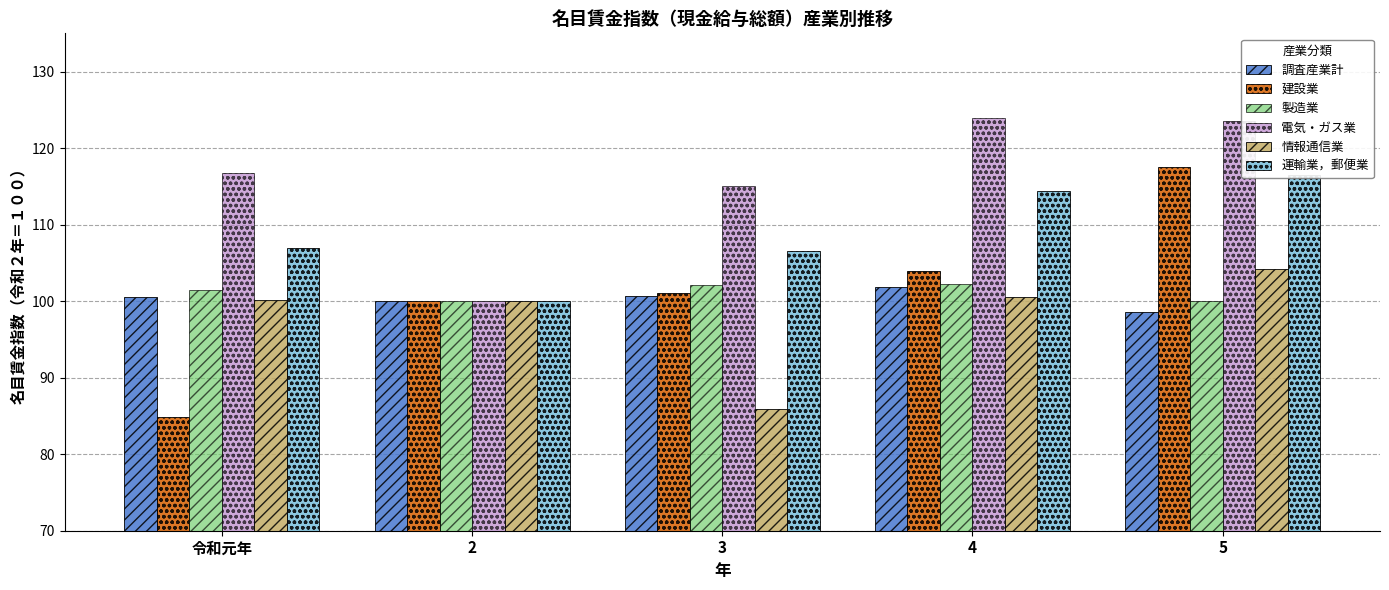

Reading left to right, extract all data points from this chart.

調査産業計: 令和元年=100.5	2=100.0	3=100.7	4=101.8	5=98.6
建設業: 令和元年=84.9	2=100.0	3=101.1	4=104.0	5=117.5
製造業: 令和元年=101.4	2=100.0	3=102.1	4=102.2	5=100.0
電気・ガス業: 令和元年=116.8	2=100.0	3=115.1	4=123.9	5=123.5
情報通信業: 令和元年=100.1	2=100.0	3=85.9	4=100.5	5=104.2
運輸業，郵便業: 令和元年=107.0	2=100.0	3=106.6	4=114.4	5=116.5